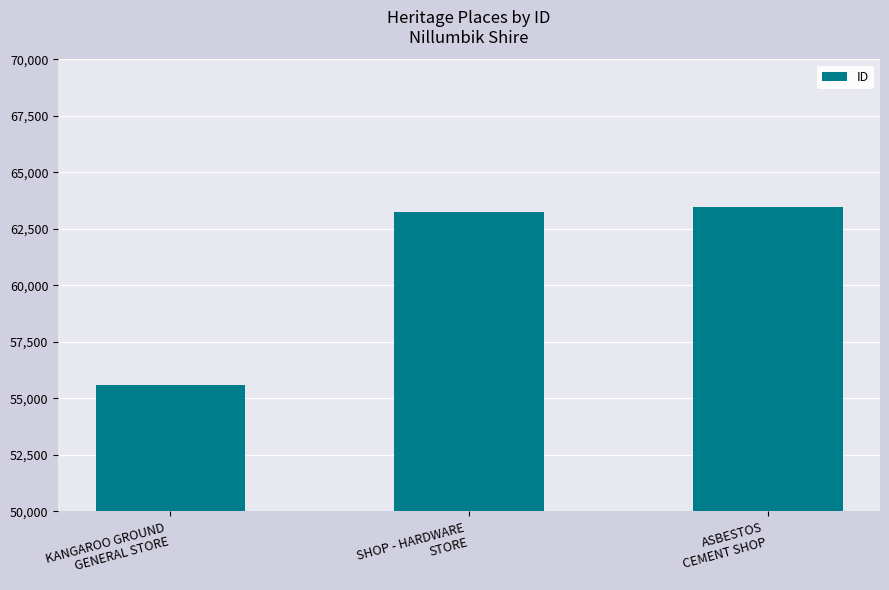

How many series are shown in this chart?

1